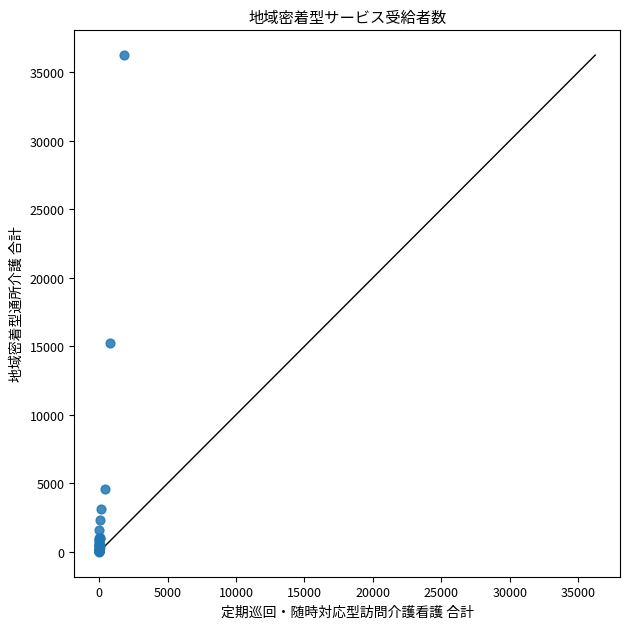

What Y value in the scatter plot is closest to 18135?

15270